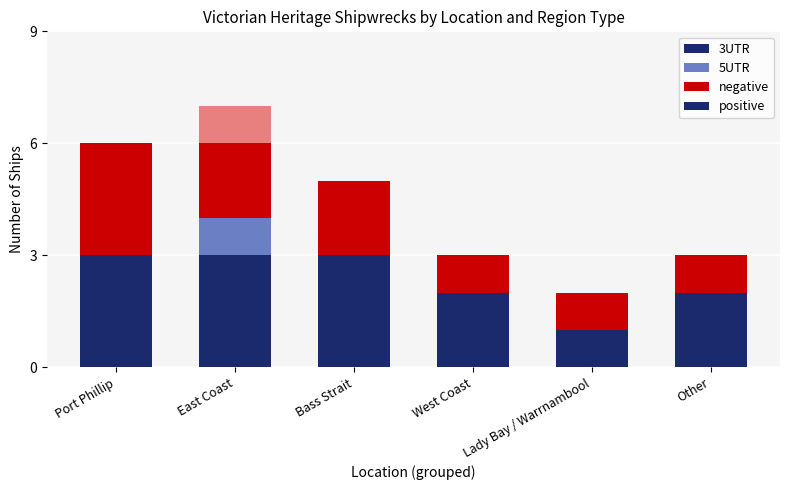

Between East Coast and Bass Strait, which series saw the biggest shift?

positive (5UTR)